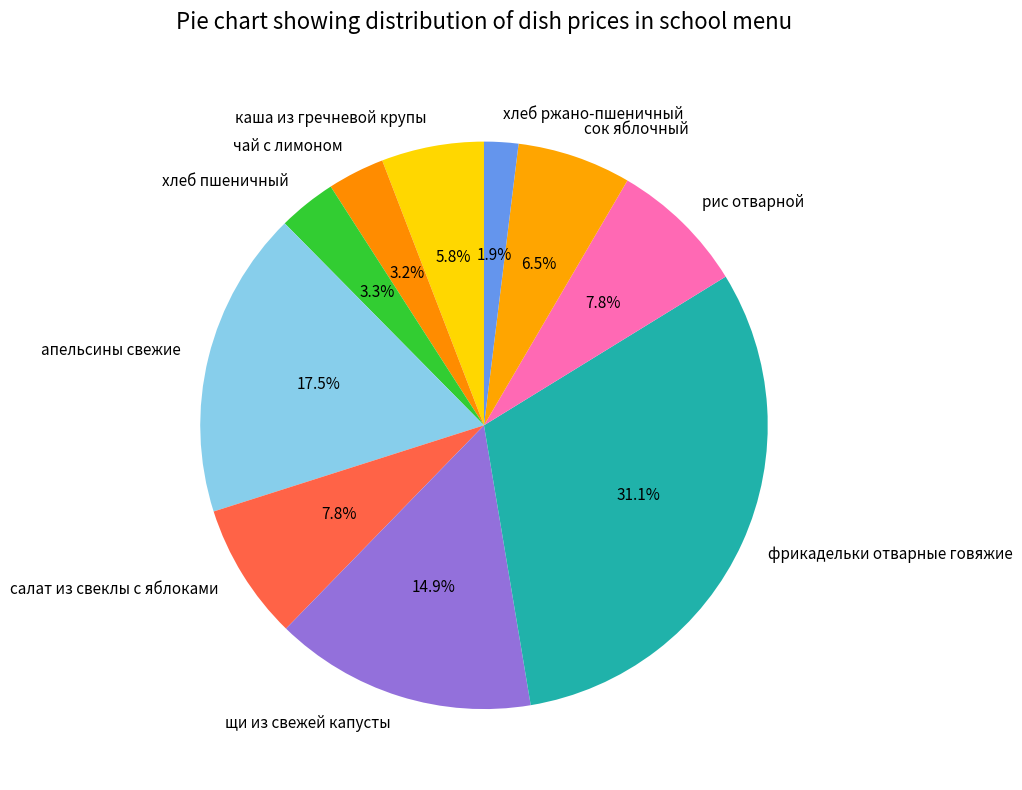

How many segments does this pie chart have?

10